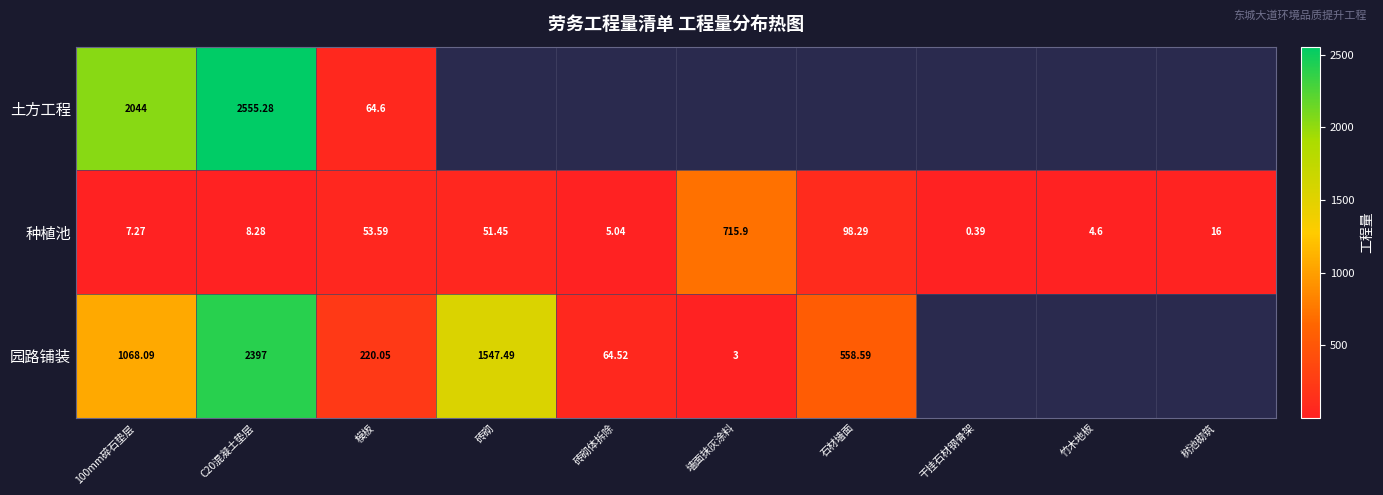

True or false: 土方工程 has a value of 64.6 at 模板.

True